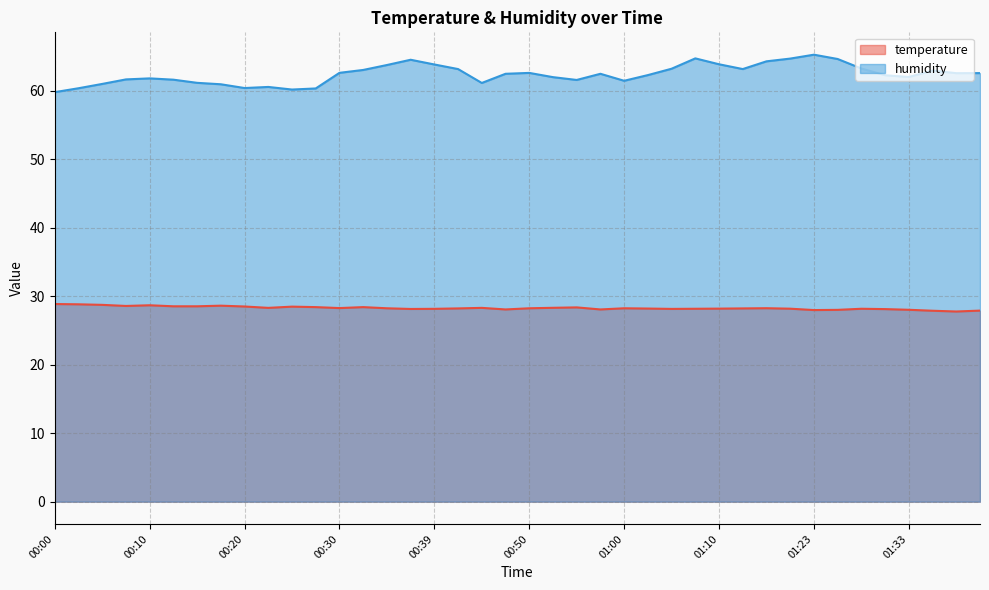

What are all the series names shown in the legend?

temperature, humidity